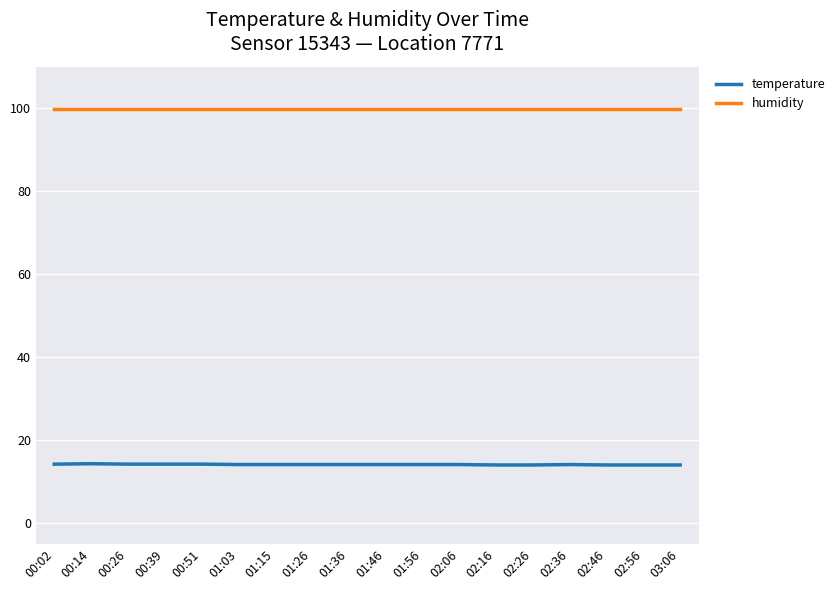

What position from the left is 02:56?

17